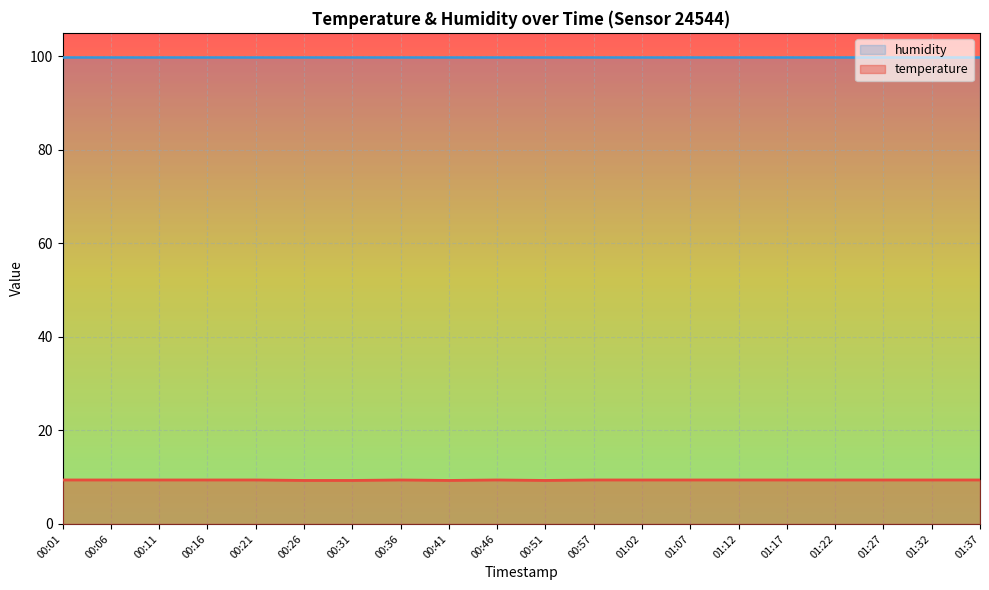

True or false: the data has more than 0 interior local peaks.

True